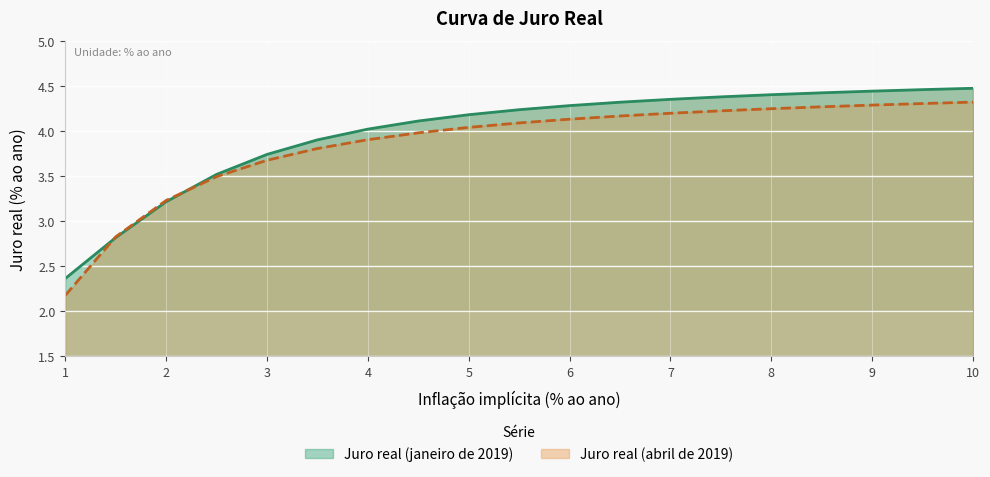

What is the smallest value displayed?

2.2